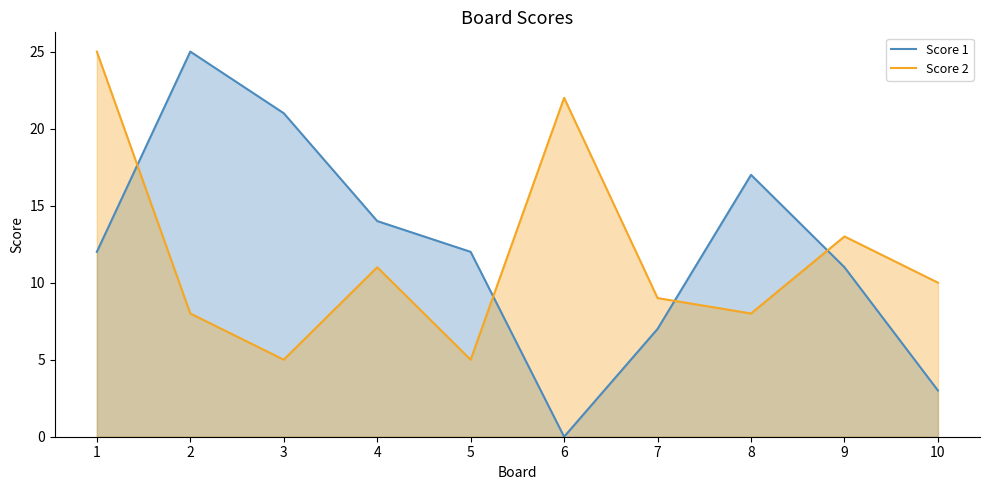

At which label does Score 2 reach its peak?

1